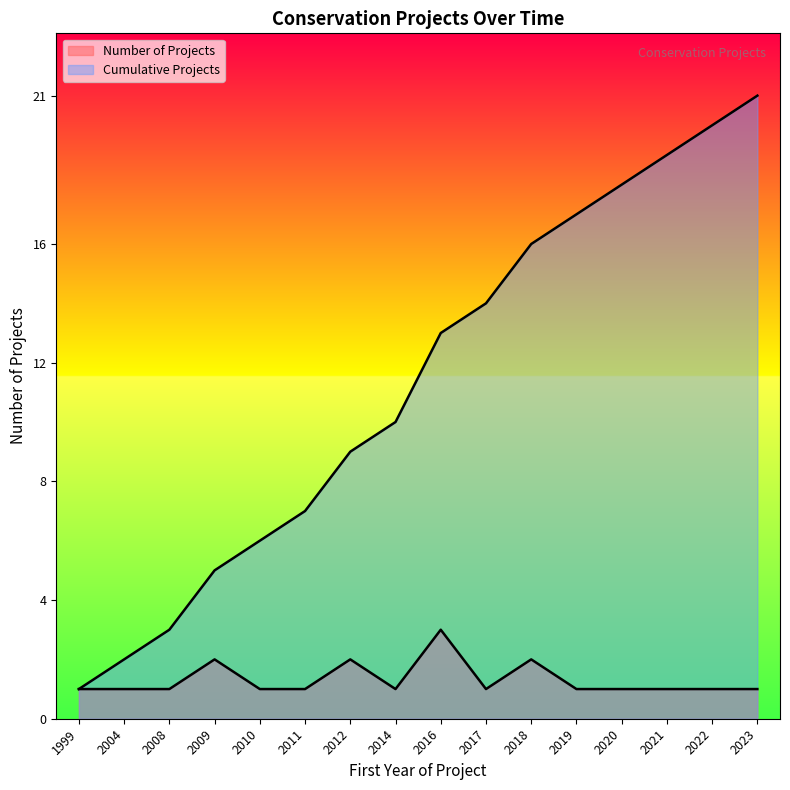

What is the value of the Number of Projects point at the 5th from the left?

1